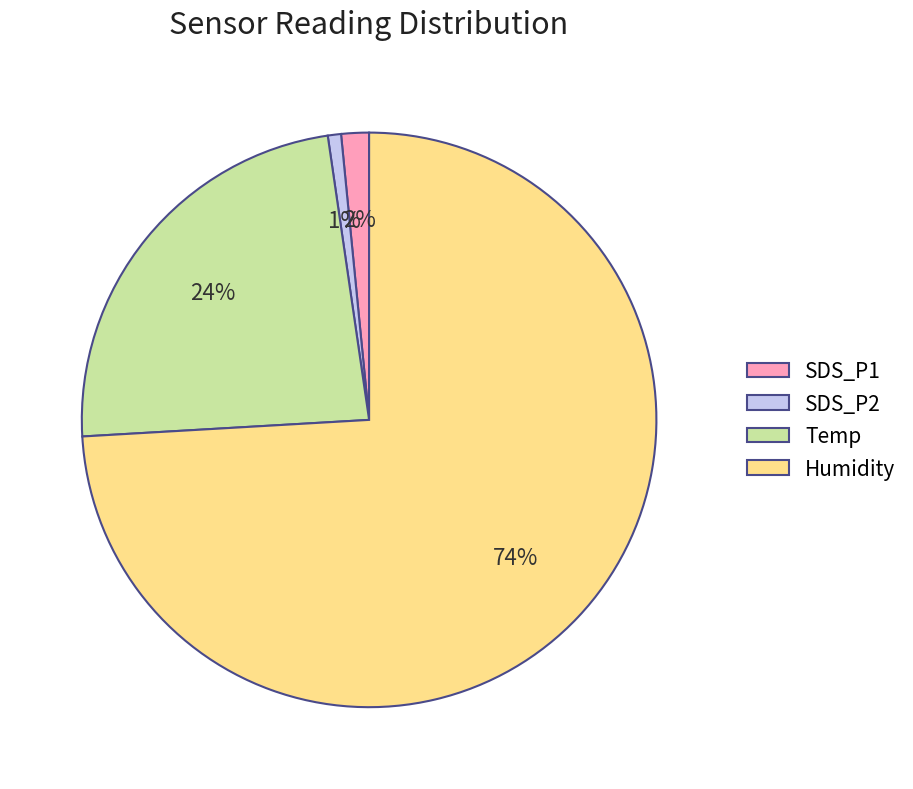

To the nearest percent, what is the average slice percentage?

25%